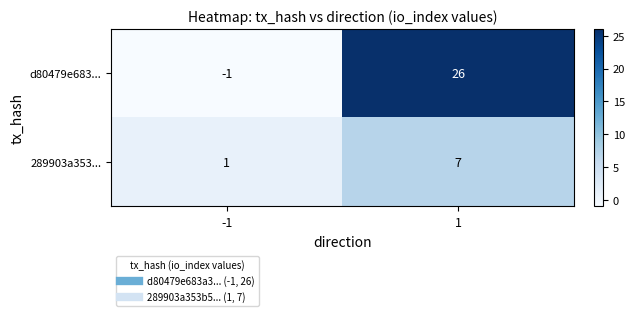

Rank the series by their average value, from highest to lowest.

d80479e683..., 289903a353...